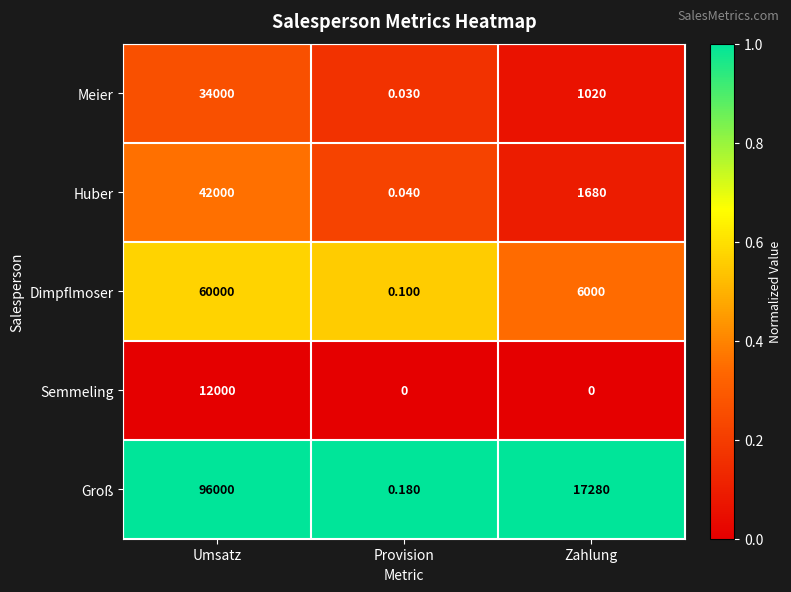

Which series changed the most between Umsatz and Zahlung?

Groß